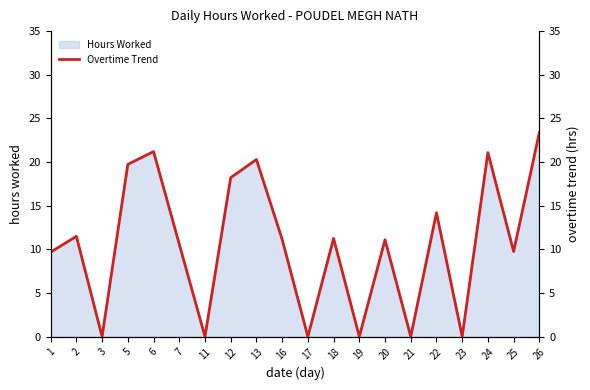

The value at 26 is 23.4. True or false?

True